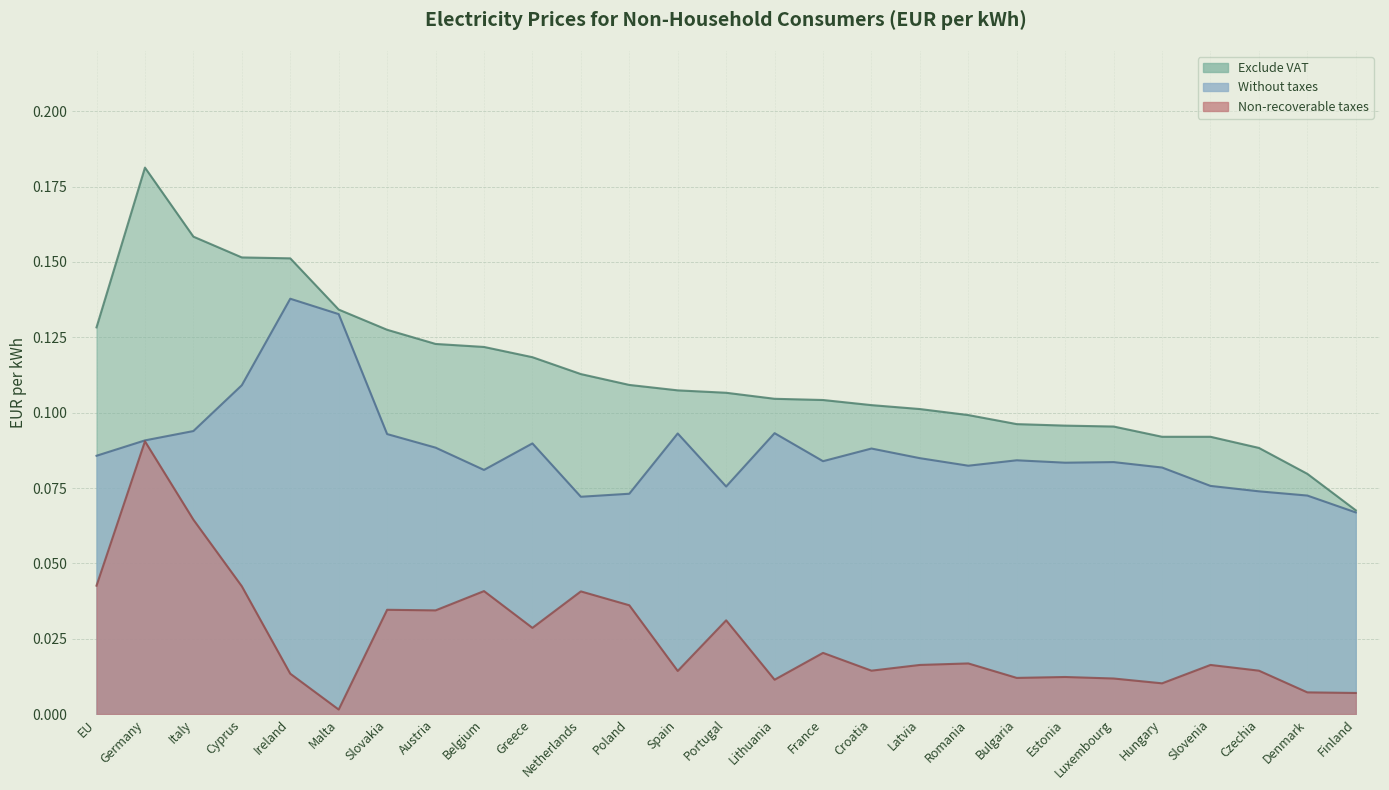

At which category does the chart reach its minimum across all series?

Malta